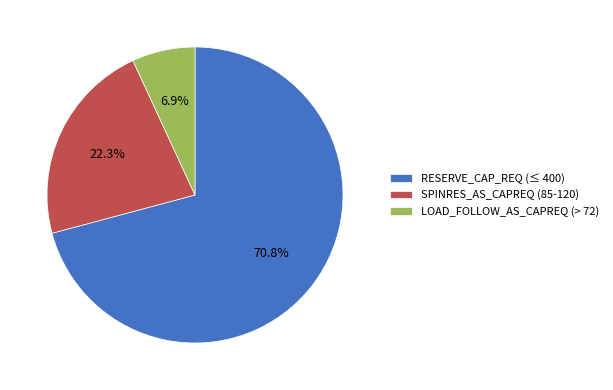

What is the largest slice in the pie chart?

RESERVE_CAP_REQ (≤ 400)